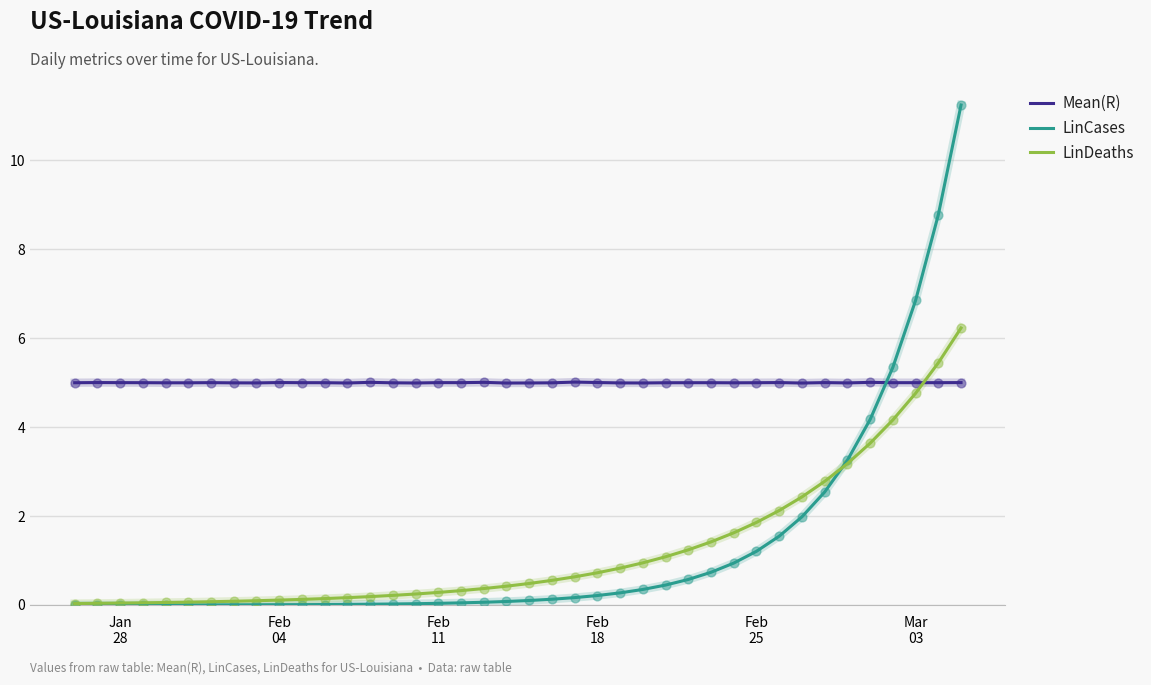

What are all the series names shown in the legend?

Mean(R), LinCases, LinDeaths